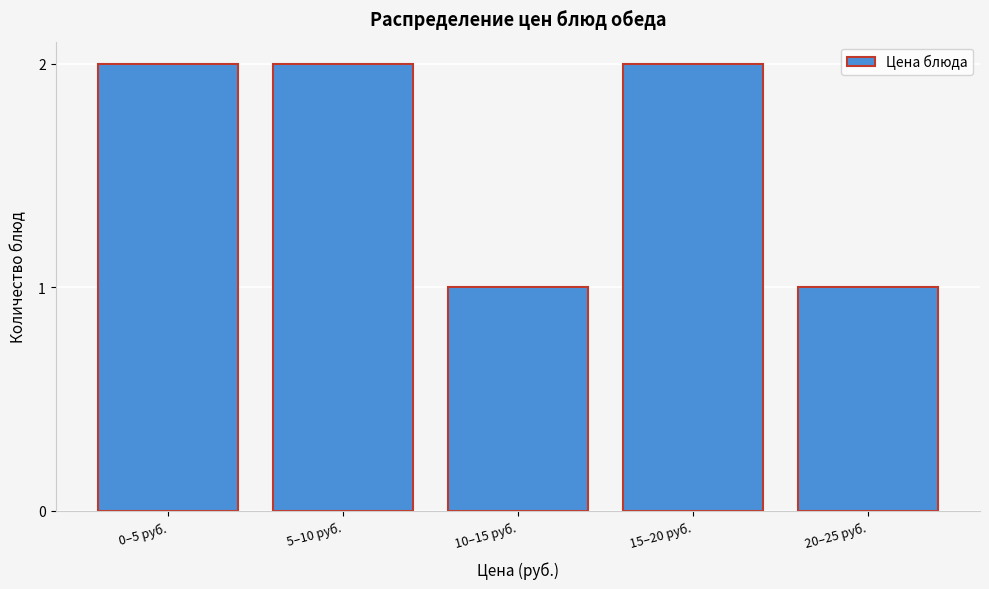

Reading left to right, extract all data points from this chart.

2	2	1	2	1